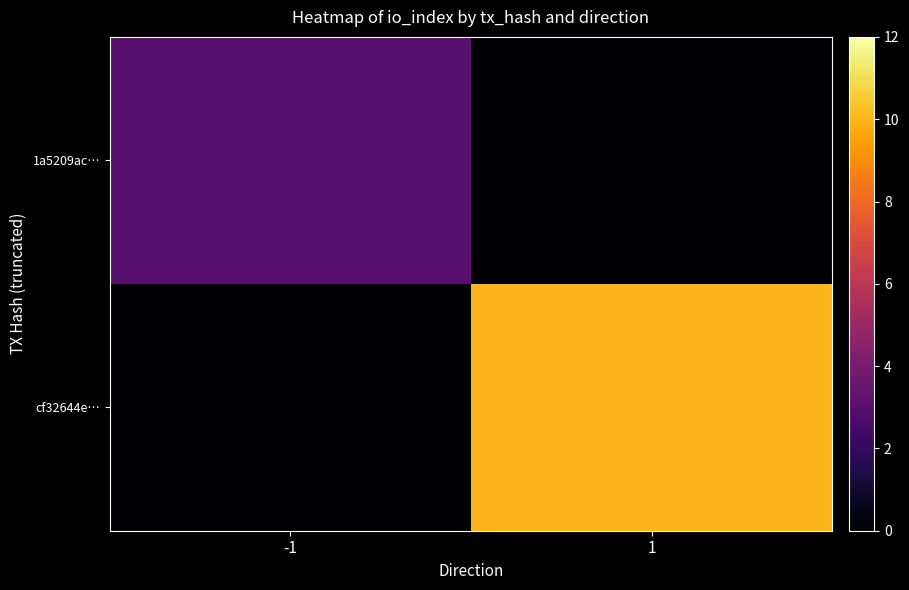

Reading left to right, what are all the values shown in this chart?

1a5209ac…: -1=3	1=0
cf32644e…: -1=0	1=10